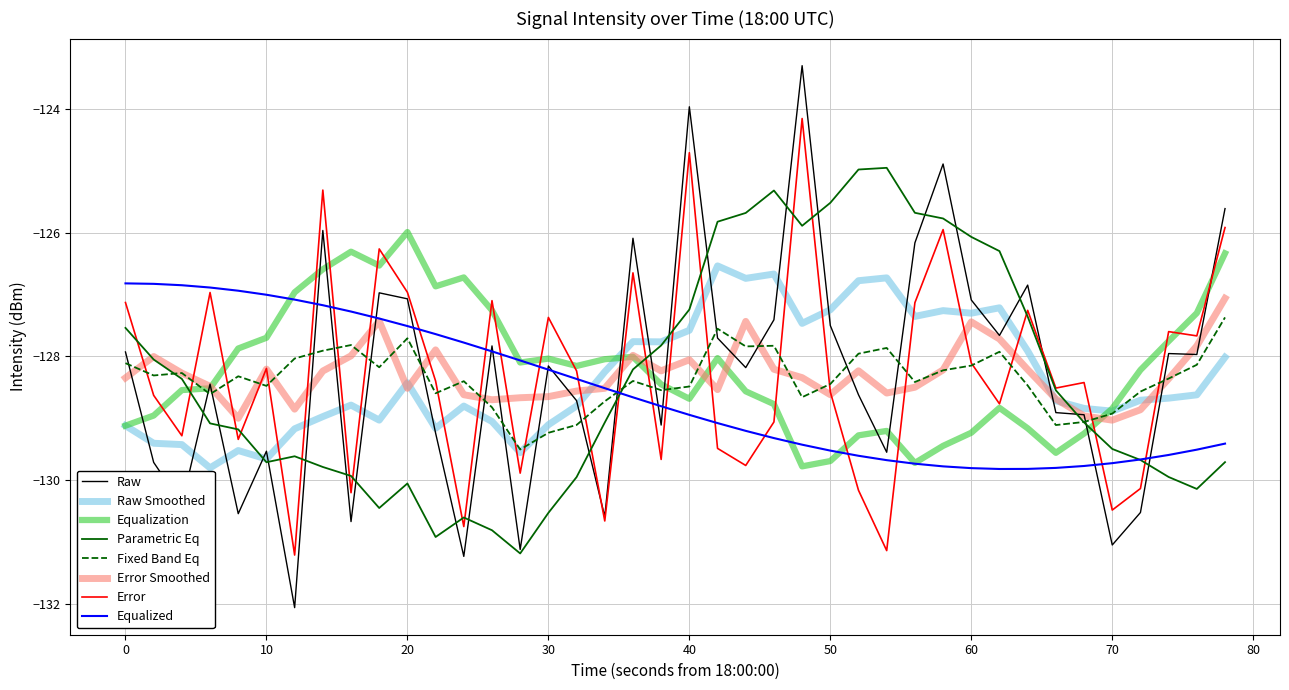

Which series has the largest range (max minus min)?

Raw